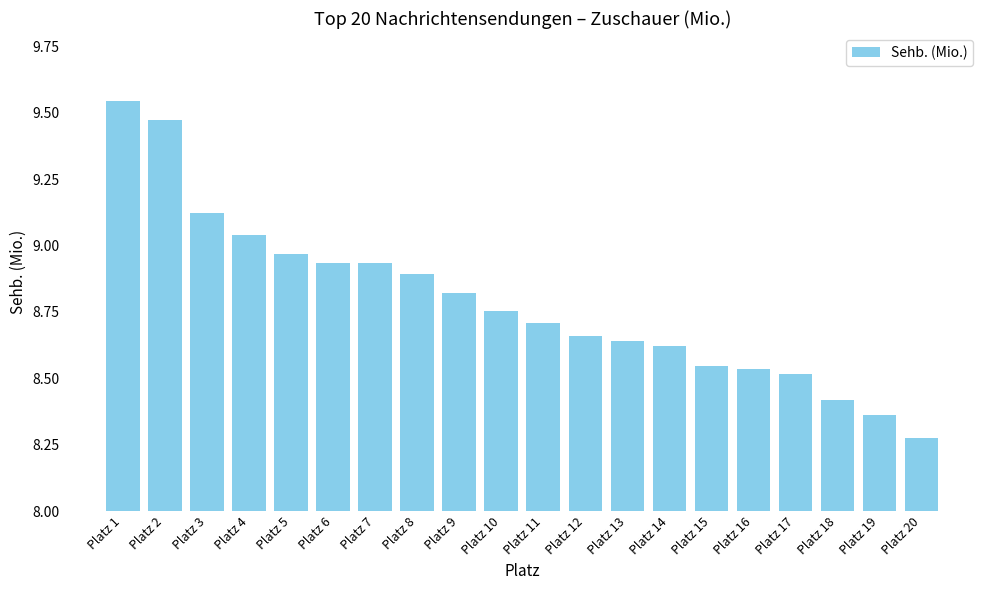

At which category does the chart reach its minimum across all series?

Platz 20